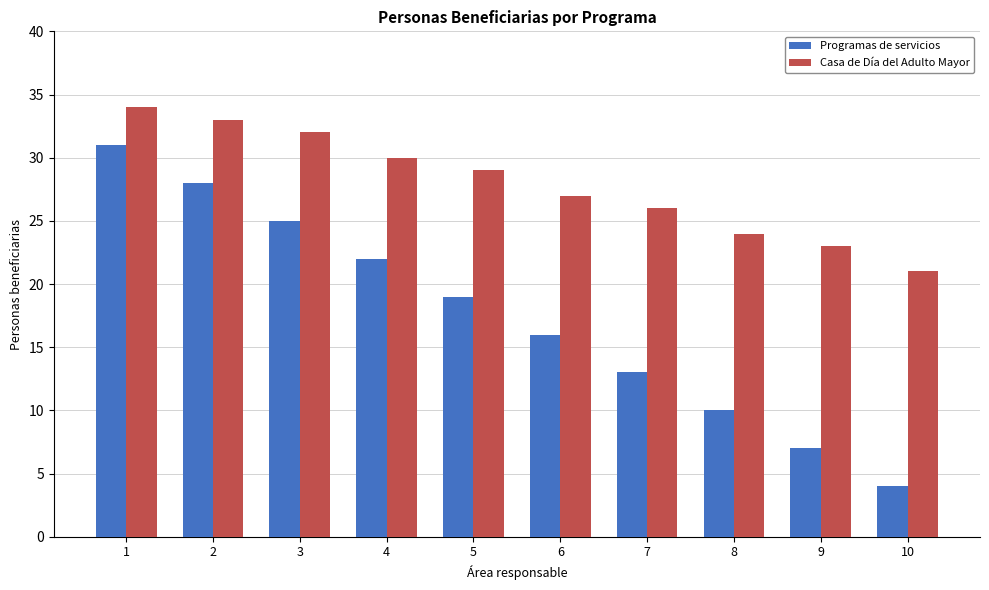

What is the greatest value displayed?

34